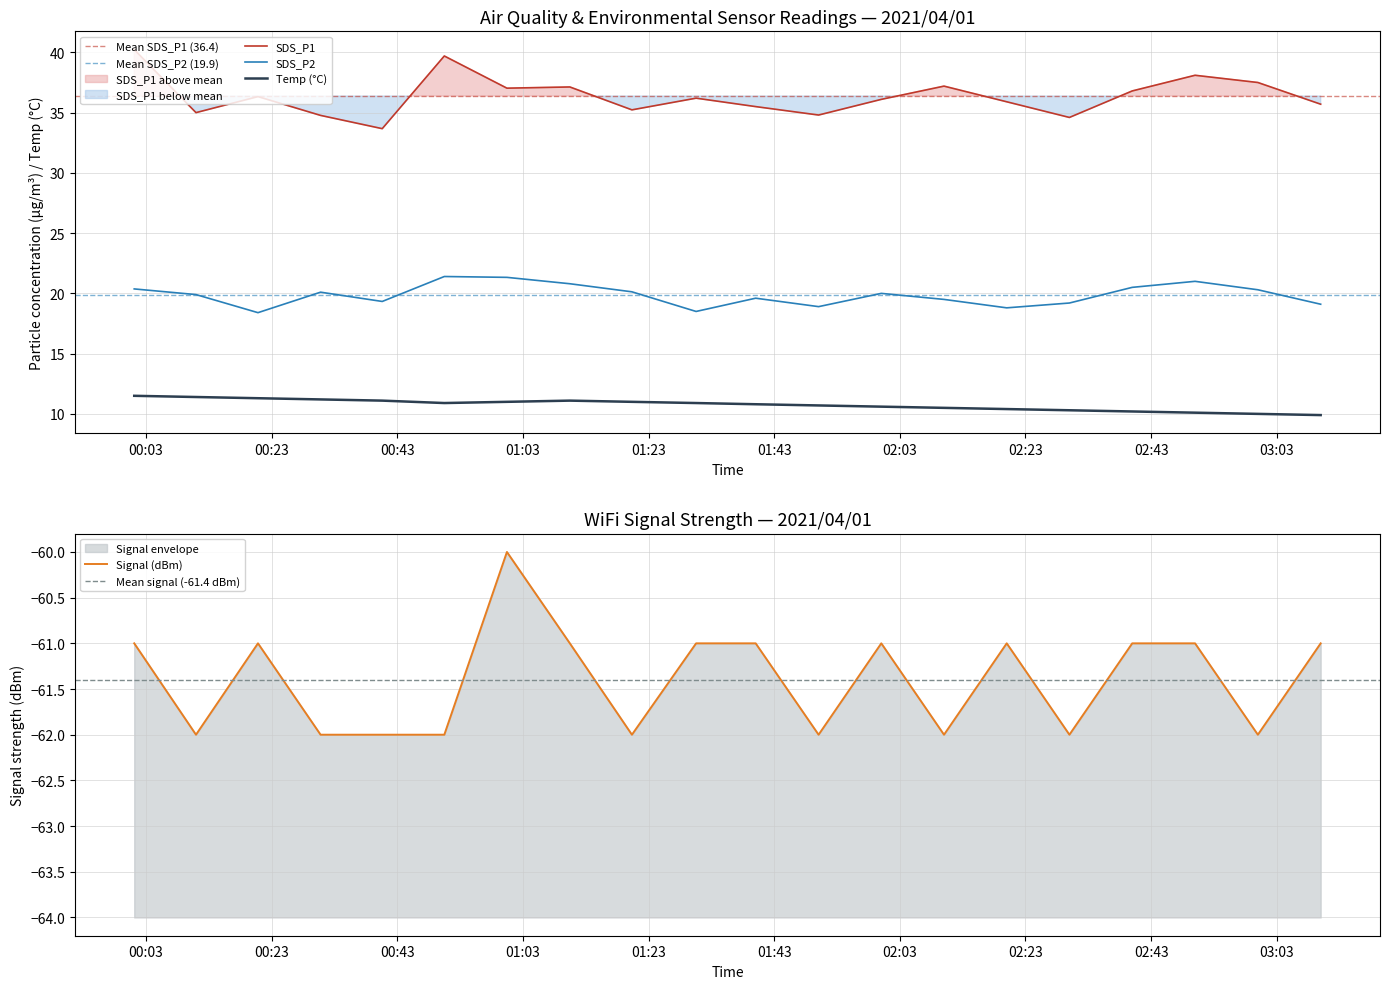

What is the average value of the SDS_P1 series?

36.4